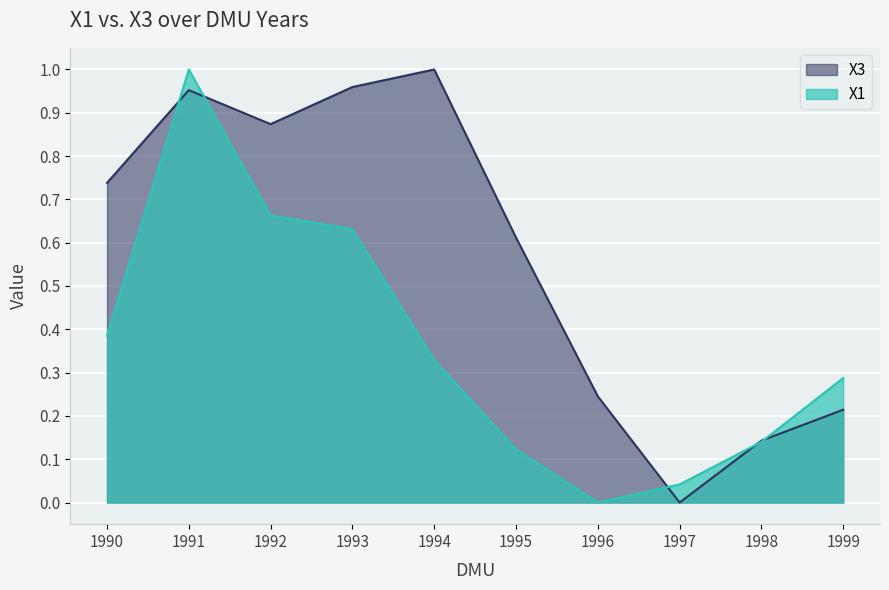

True or false: X1 has a value of 0.0 at 1996.

True